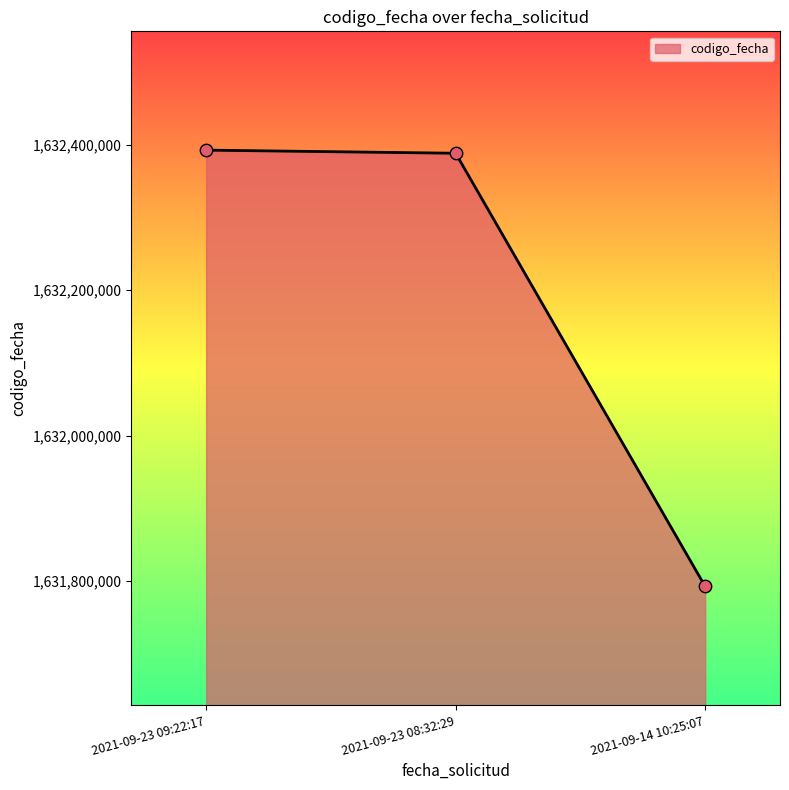

Approximately how many times larger is the value at 2021-09-23 08:32:29 compared to 2021-09-14 10:25:07?

1.0